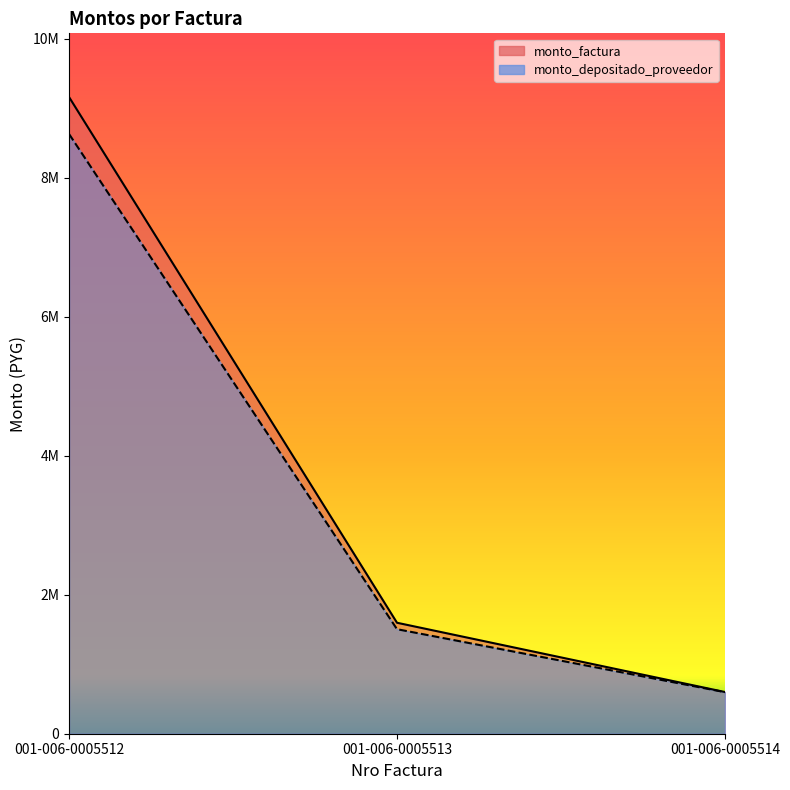

What is the difference between the second highest and minimum values in the monto_factura series?

996600